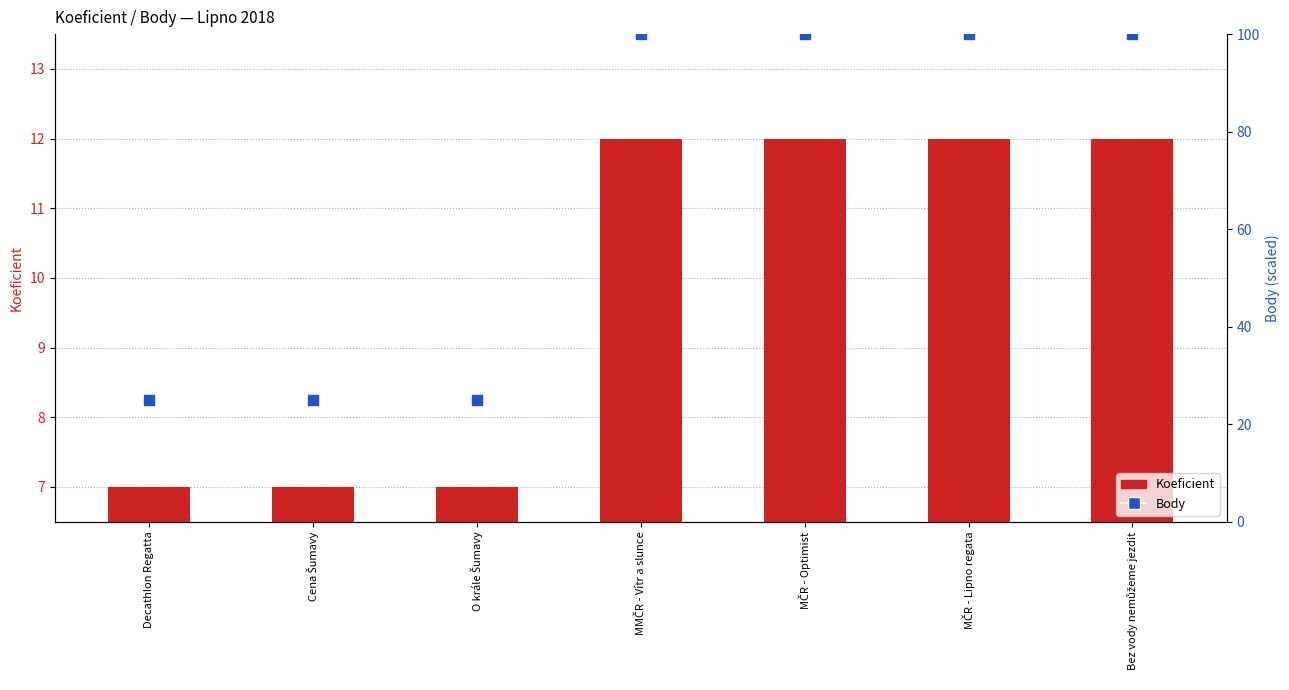

Which series reaches the maximum Y coordinate?

Body